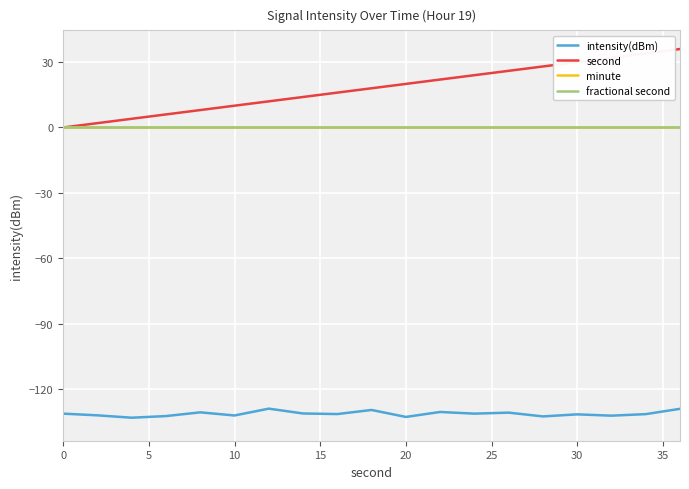

What are all the series names shown in the legend?

intensity(dBm), second, minute, fractional second